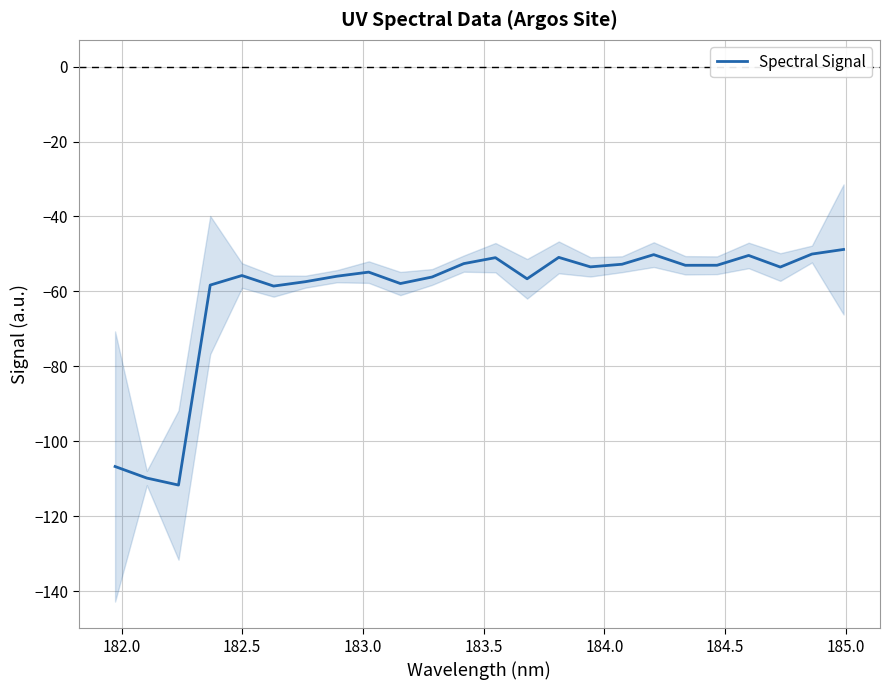

What is the minimum value for Spectral Signal?

-111.7